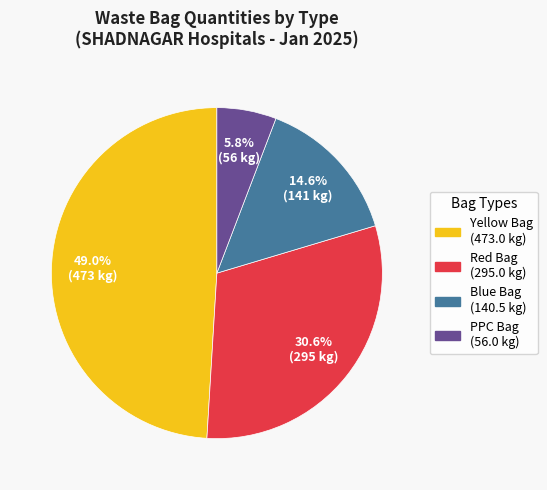

To the nearest percent, what is the difference between the largest and smallest slice percentages?

43%